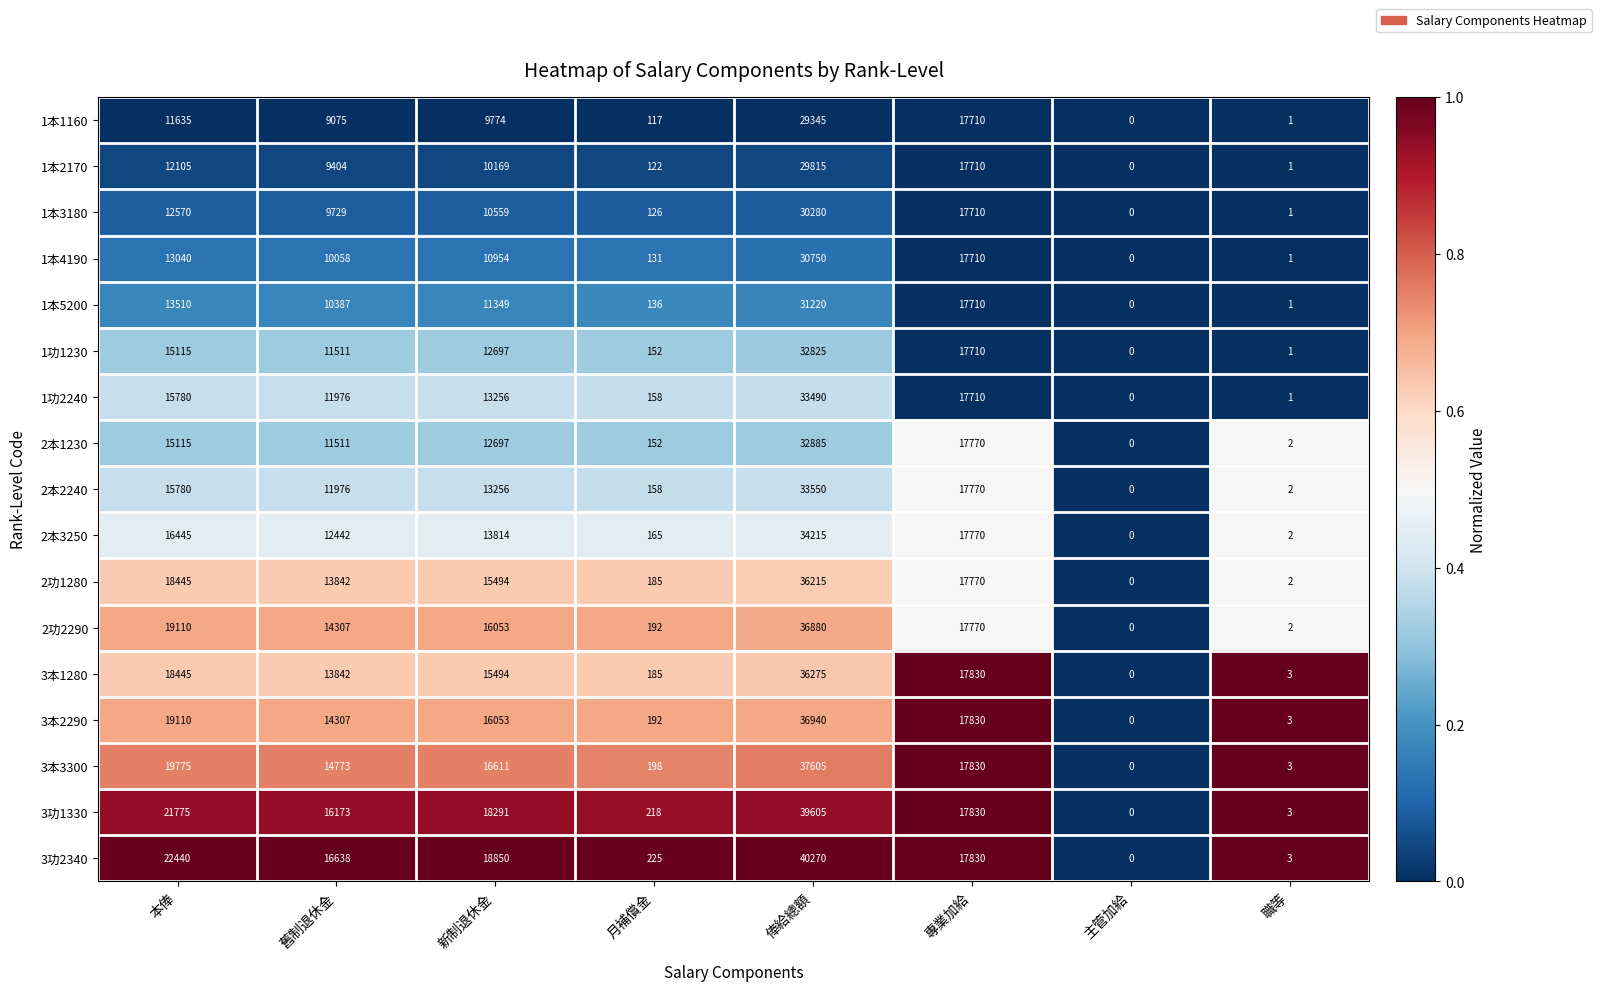

How many data points does each series have?

8